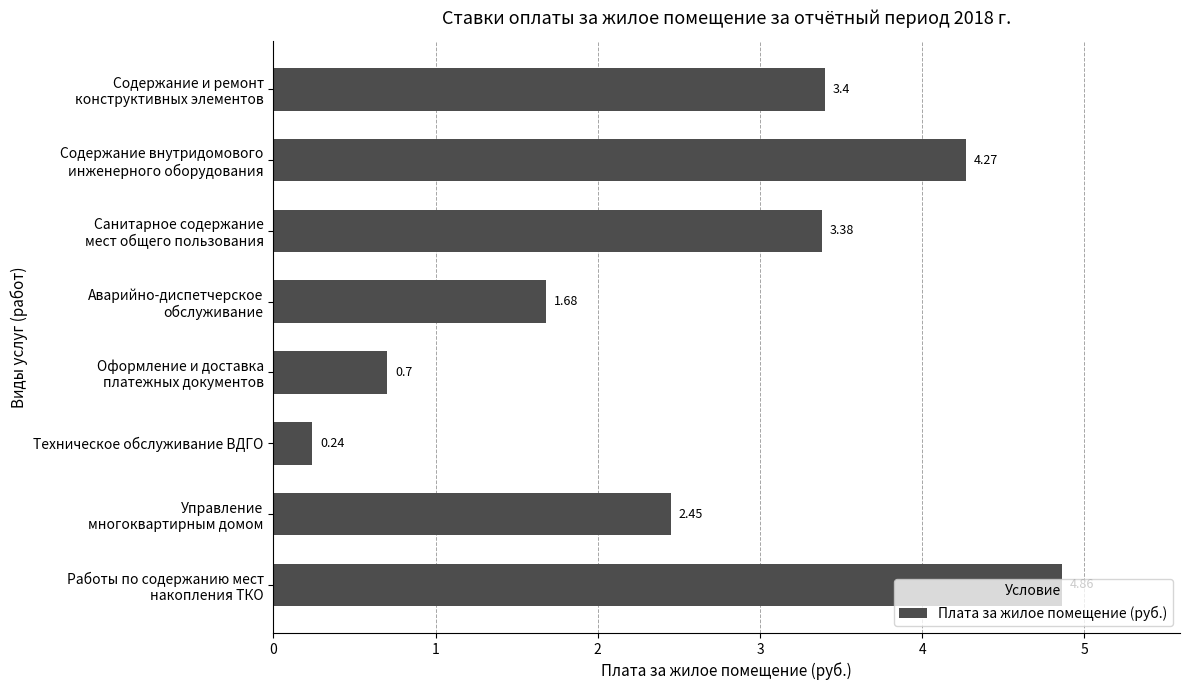

List the labels in order of value, smallest first.

Техническое обслуживание ВДГО, Оформление и доставка
платежных документов, Аварийно-диспетчерское
обслуживание, Управление
многоквартирным домом, Санитарное содержание
мест общего пользования, Содержание и ремонт
конструктивных элементов, Содержание внутридомового
инженерного оборудования, Работы по содержанию мест
накопления ТКО